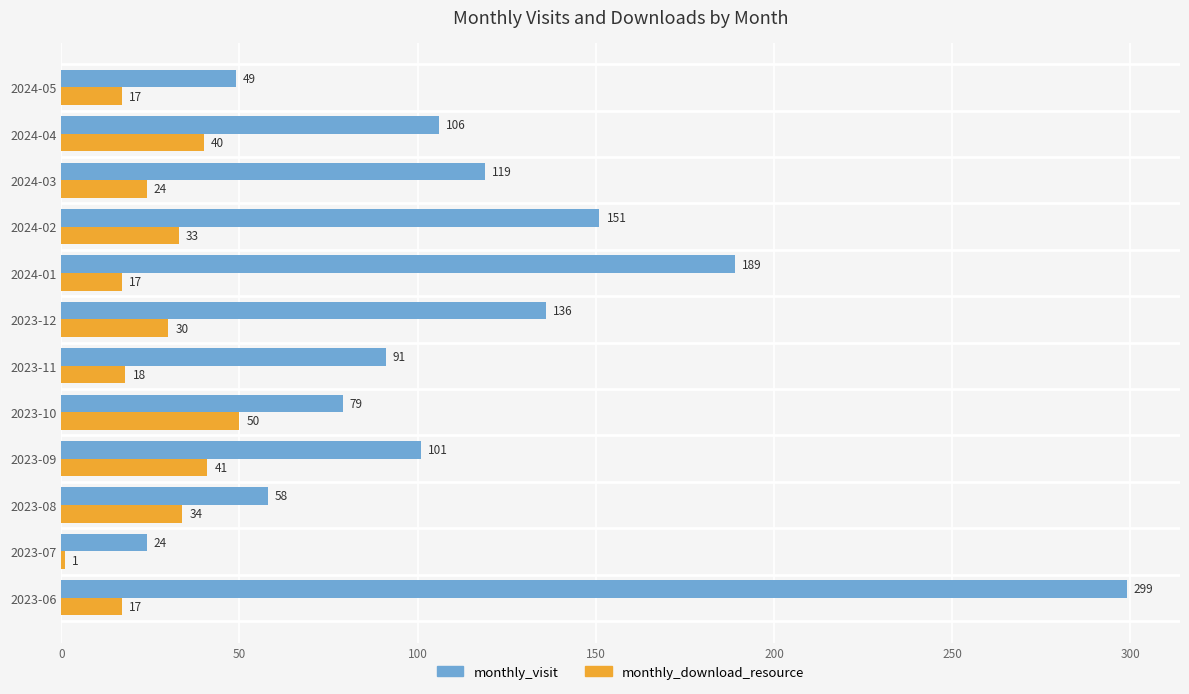

What is the lowest value of the monthly_download_resource series?

1